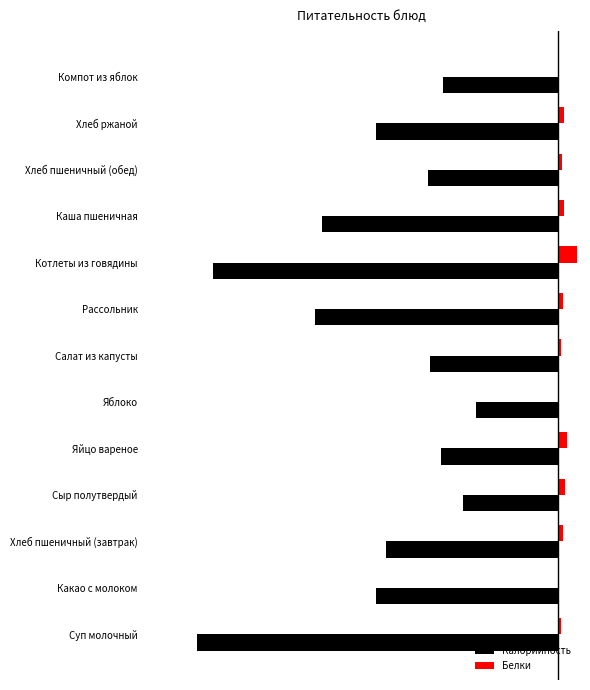

What is the sum of all Белки values?

38.7